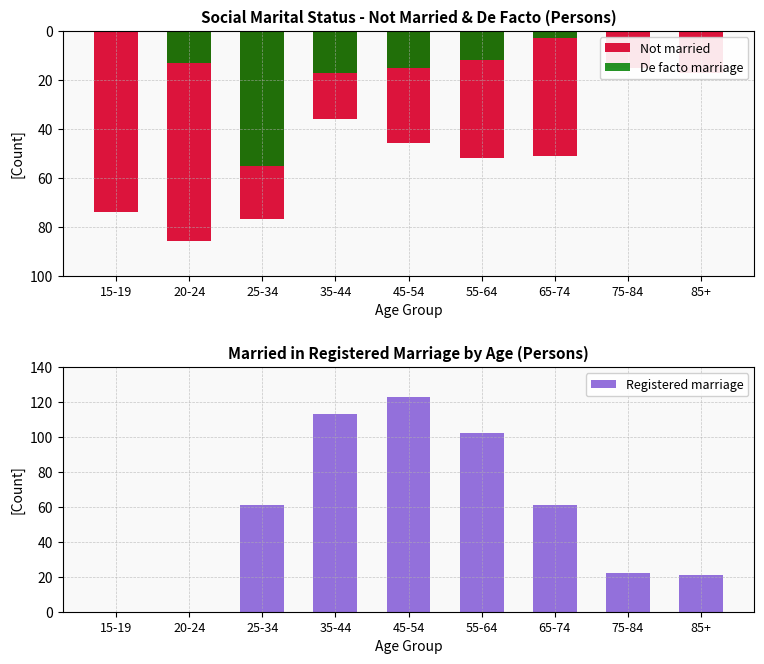

The value of Registered marriage at 25-34 is 18. True or false?

False